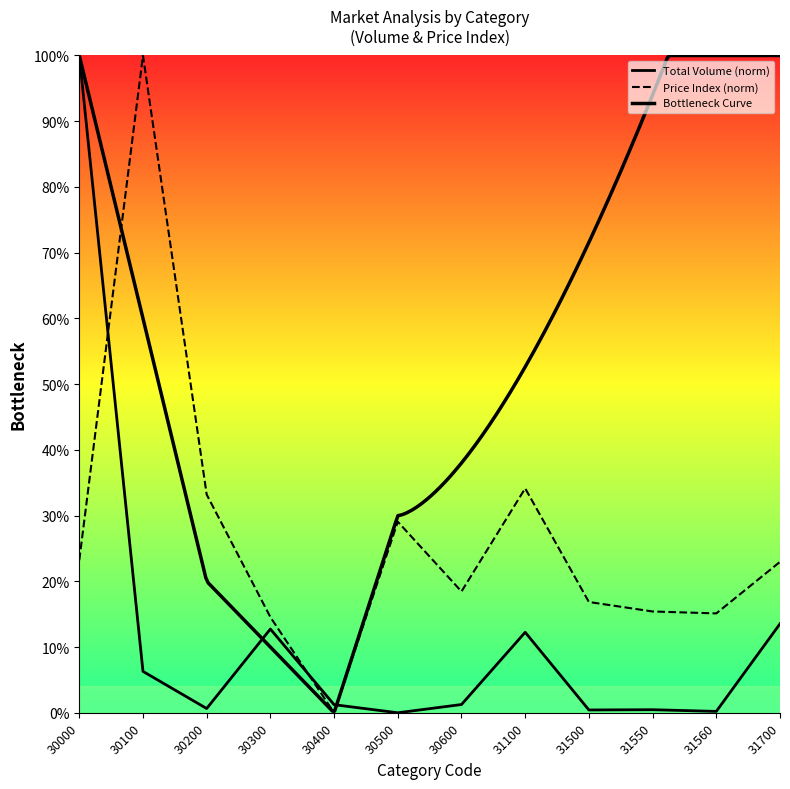

Reading left to right, extract all data points from this chart.

Total Volume: 100.0	6.3	0.6	12.7	1.2	0.0	1.3	12.2	0.4	0.5	0.2	13.5
Price Index: 23.2	100.0	33.2	14.6	0.0	29.1	18.5	34.1	16.9	15.4	15.1	23.0